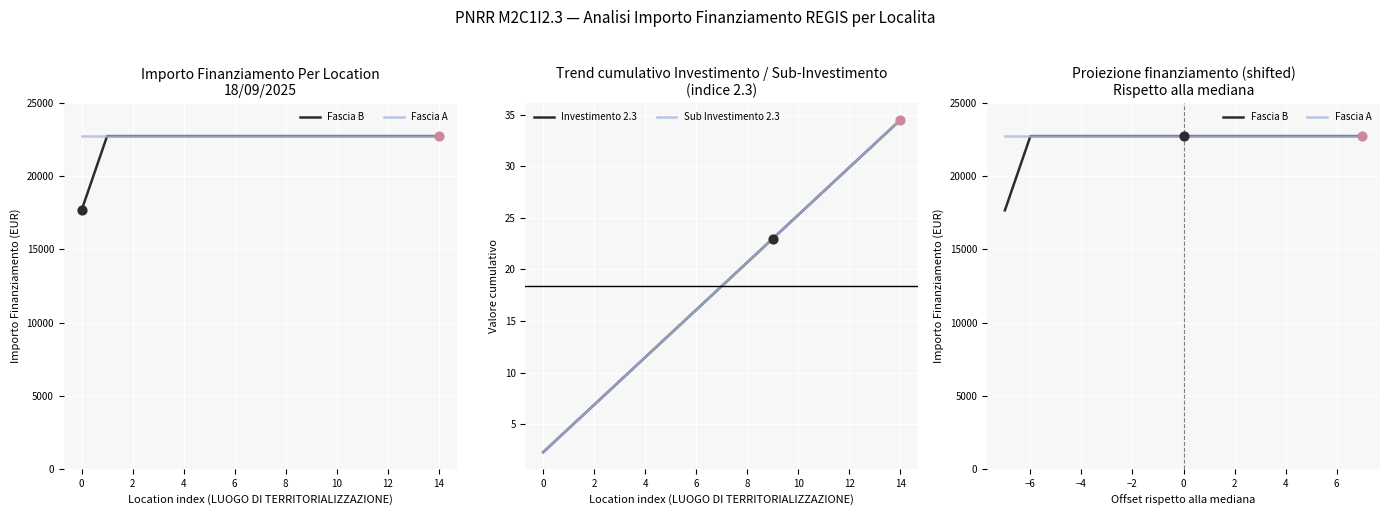

Which series has the largest Y range (max minus min)?

Fascia B